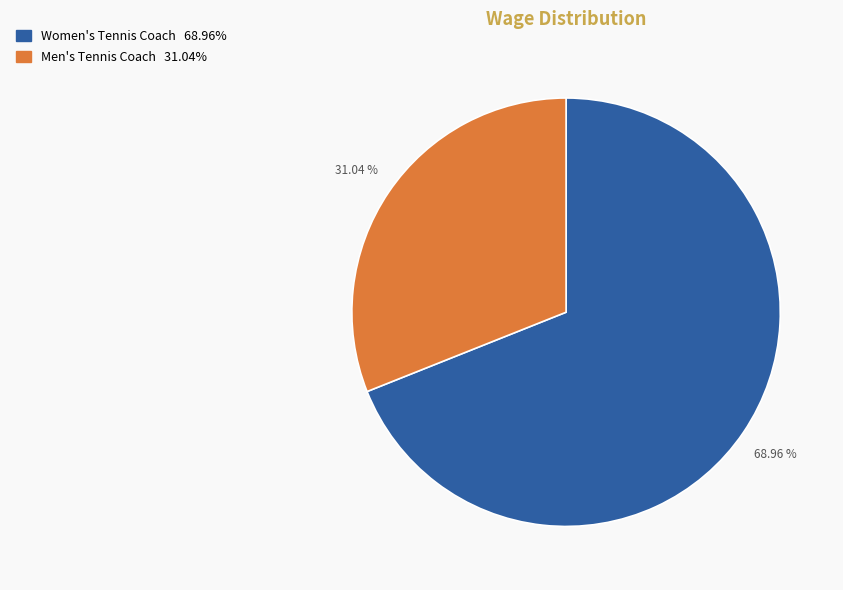

True or false: Women's Tennis Coach accounts for 69% of the total.

True